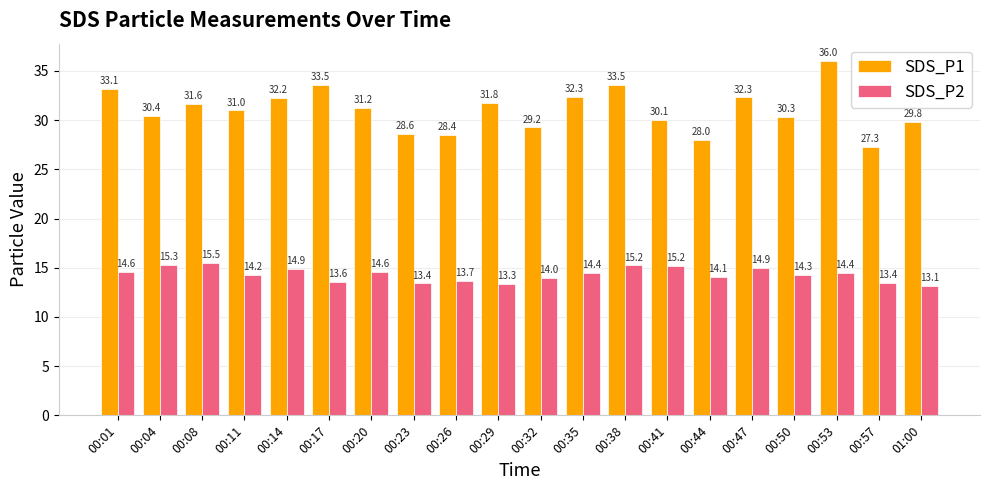

What is the approximate value of SDS_P2 at 00:20?

14.6